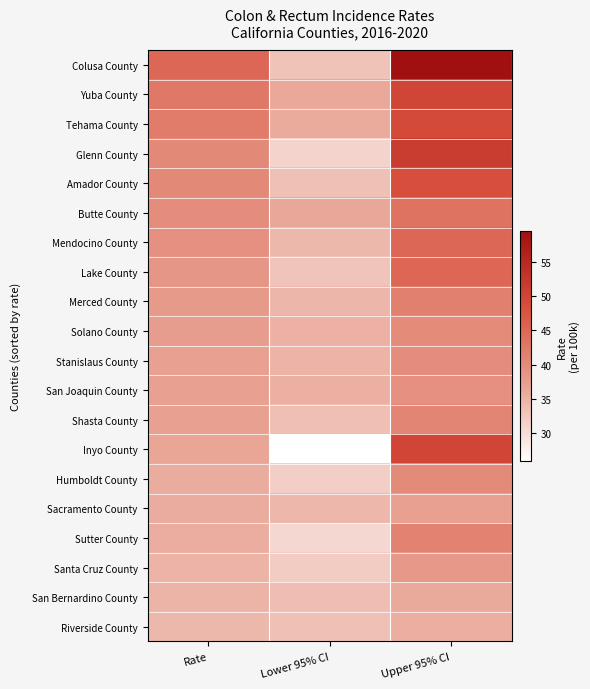

Reading left to right, what are all the values shown in this chart?

Colusa County: Rate=44.9	Lower 95% CI=33.0	Upper 95% CI=59.6
Yuba County: Rate=42.6	Lower 95% CI=36.1	Upper 95% CI=49.9
Tehama County: Rate=42.1	Lower 95% CI=35.9	Upper 95% CI=49.1
Glenn County: Rate=40.3	Lower 95% CI=31.1	Upper 95% CI=51.5
Amador County: Rate=40.3	Lower 95% CI=33.4	Upper 95% CI=48.5
Butte County: Rate=39.6	Lower 95% CI=36.2	Upper 95% CI=43.3
Mendocino County: Rate=39.3	Lower 95% CI=34.3	Upper 95% CI=44.9
Lake County: Rate=38.5	Lower 95% CI=32.8	Upper 95% CI=45.0
Merced County: Rate=37.9	Lower 95% CI=34.5	Upper 95% CI=41.5
Solano County: Rate=37.5	Lower 95% CI=35.1	Upper 95% CI=40.0
Stanislaus County: Rate=37.2	Lower 95% CI=34.9	Upper 95% CI=39.6
San Joaquin County: Rate=37.2	Lower 95% CI=35.2	Upper 95% CI=39.2
Shasta County: Rate=37.0	Lower 95% CI=33.5	Upper 95% CI=40.9
Inyo County: Rate=36.4	Lower 95% CI=25.9	Upper 95% CI=50.1
Humboldt County: Rate=35.7	Lower 95% CI=31.6	Upper 95% CI=40.2
Sacramento County: Rate=35.7	Lower 95% CI=34.4	Upper 95% CI=37.0
Sutter County: Rate=35.6	Lower 95% CI=30.6	Upper 95% CI=41.1
Santa Cruz County: Rate=34.9	Lower 95% CI=32.0	Upper 95% CI=38.1
San Bernardino County: Rate=34.8	Lower 95% CI=33.7	Upper 95% CI=36.0
Riverside County: Rate=34.3	Lower 95% CI=33.3	Upper 95% CI=35.4